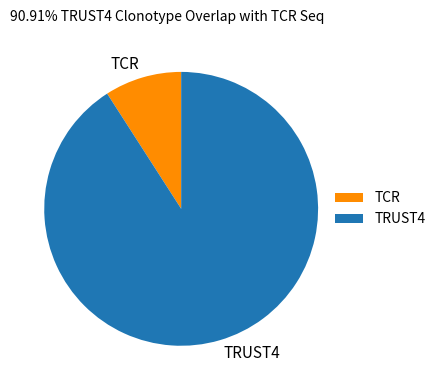

Combined, do TCR and TRUST4 account for over 50%?

Yes